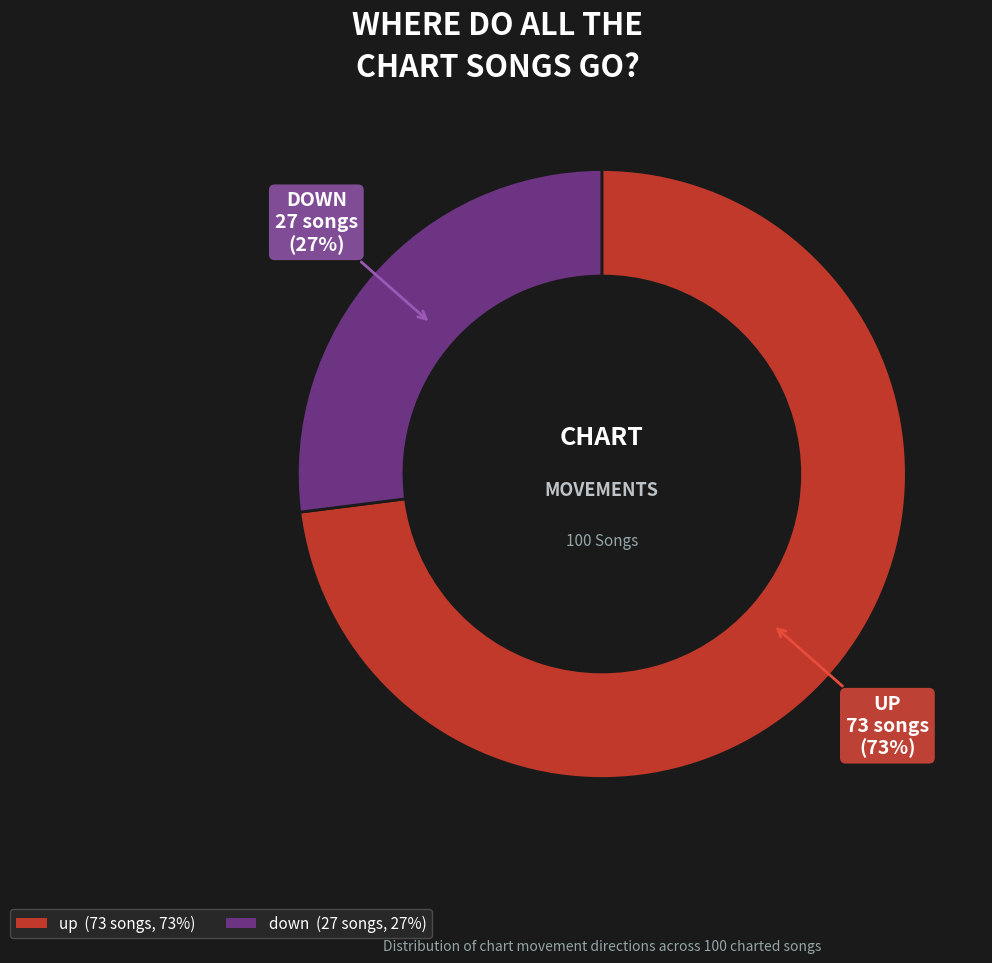

Combined, do up and down account for over 50%?

Yes